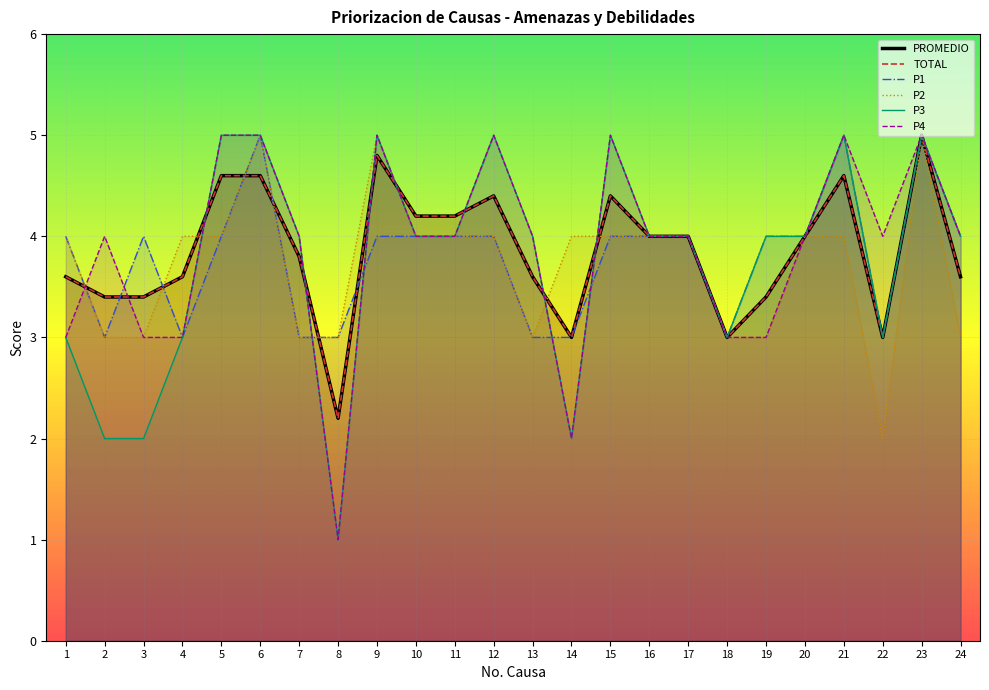

What is the sum of all P3 values?

90.0